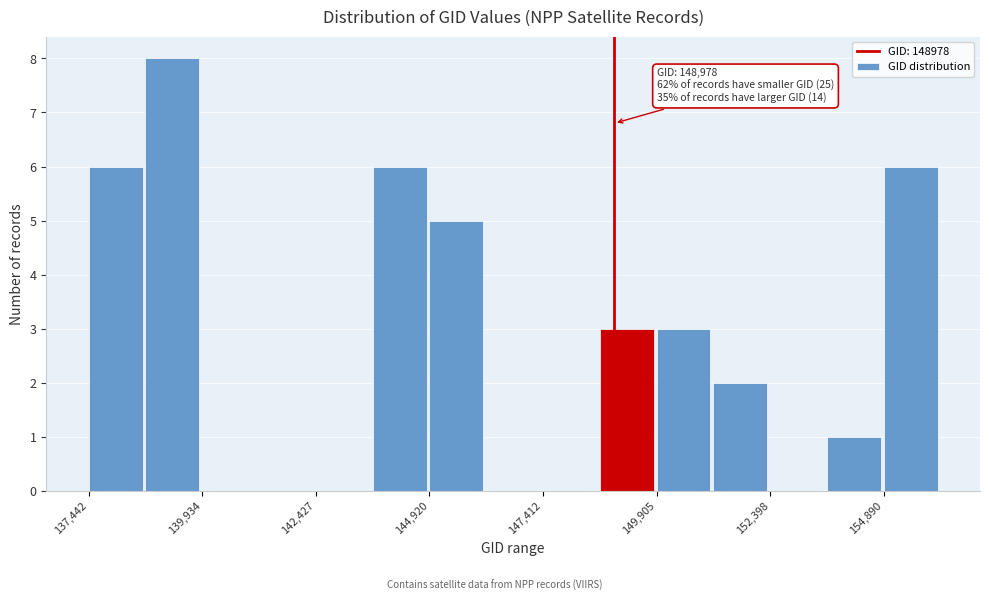

Around what value on the x-axis is the tallest bar? Give the approximate position of its centre, as read against the axis.

139500